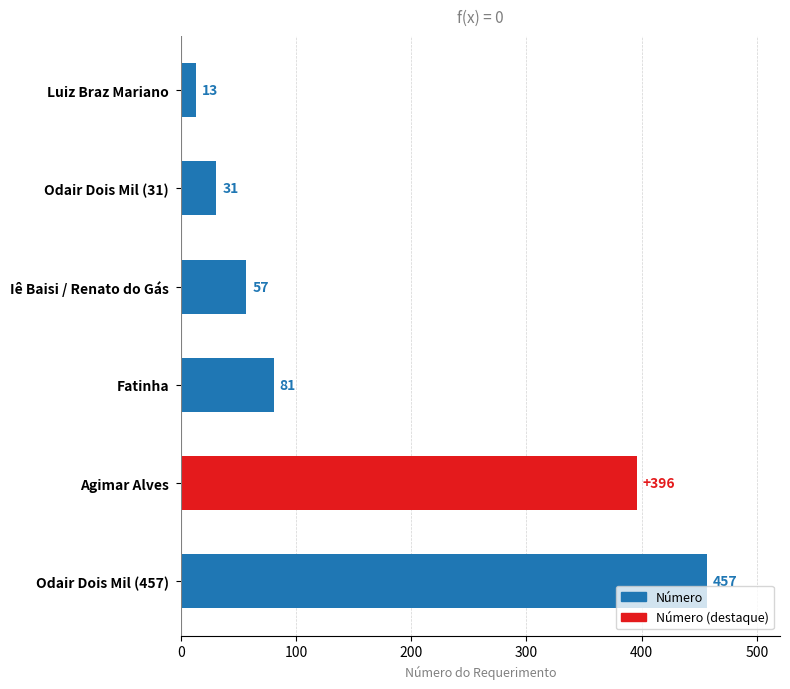

True or false: the data shows 101 at Agimar Alves.

False